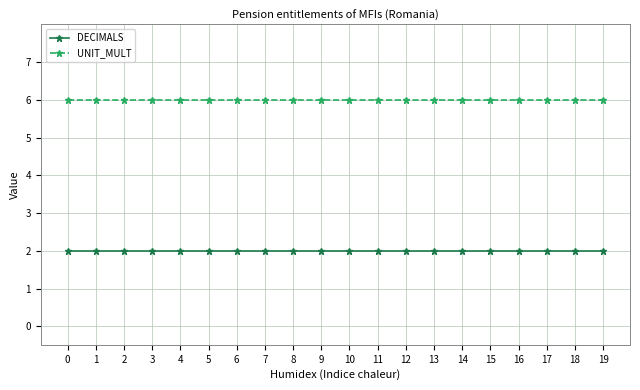

Rank the series by their maximum value, from highest to lowest.

UNIT_MULT, DECIMALS